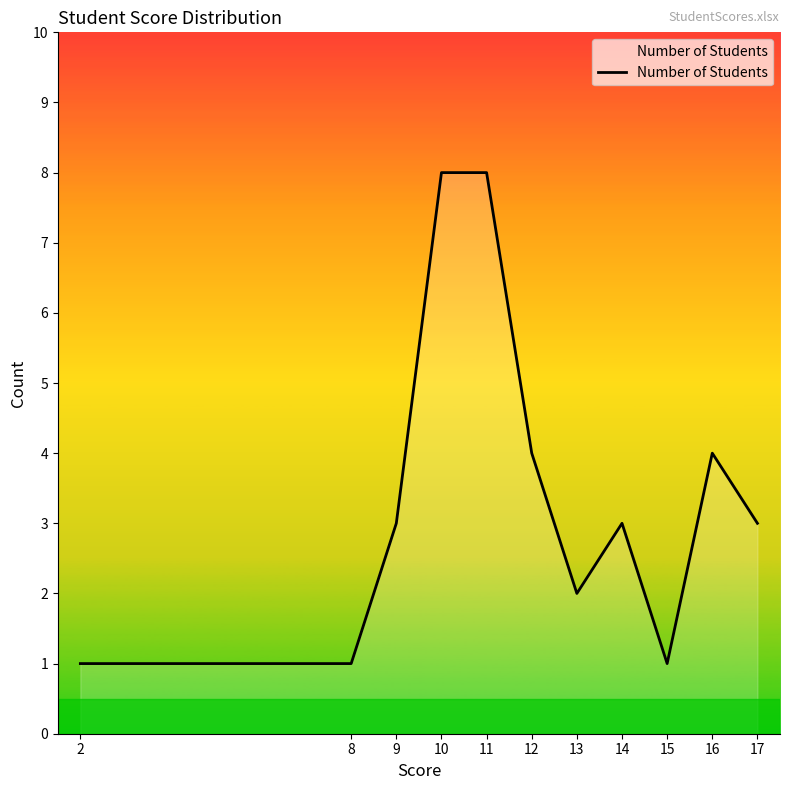

The value at 12 is 4. True or false?

True